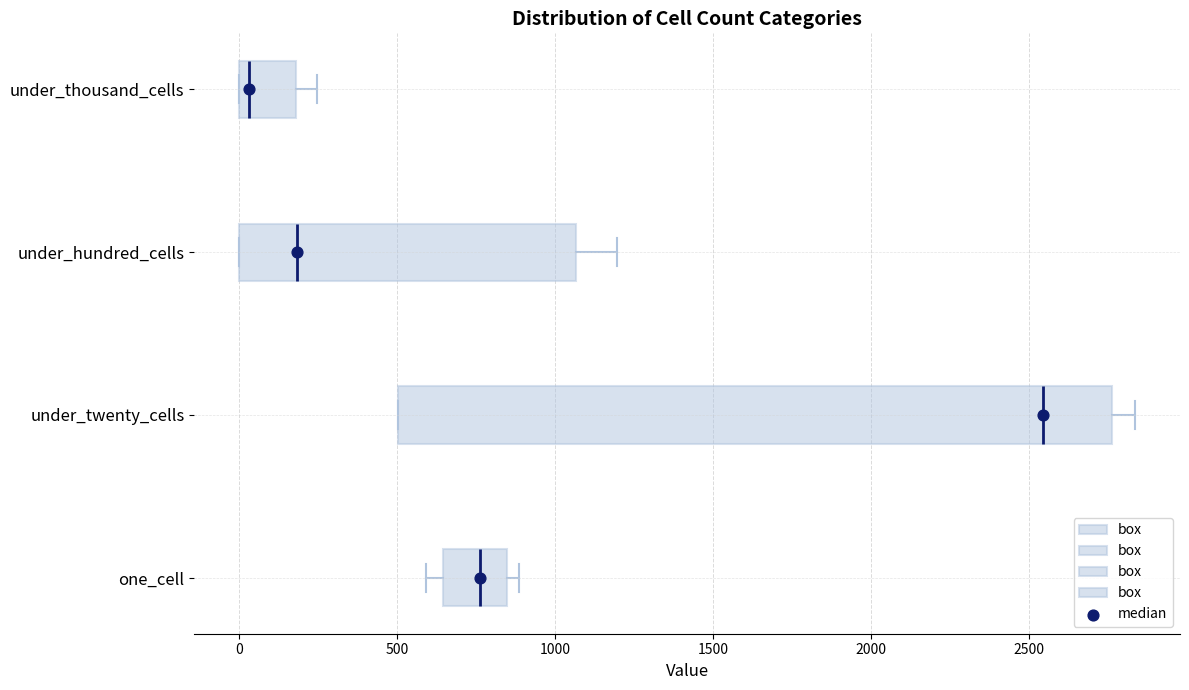

Reading bottom to top, read every box against the x-axis: the position of its median line, the range the box covers, and the ends of its whiskers. The values are not printed on the chart, so give them approximately, as read against the axis.

one_cell: median 750, box 650 to 850, whiskers 600 to 900
under_twenty_cells: median 2550, box 500 to 2750, whiskers 500 to 2850
under_hundred_cells: median 200, box 0 to 1050, whiskers 0 to 1200
under_thousand_cells: median 50, box 0 to 200, whiskers 0 to 250